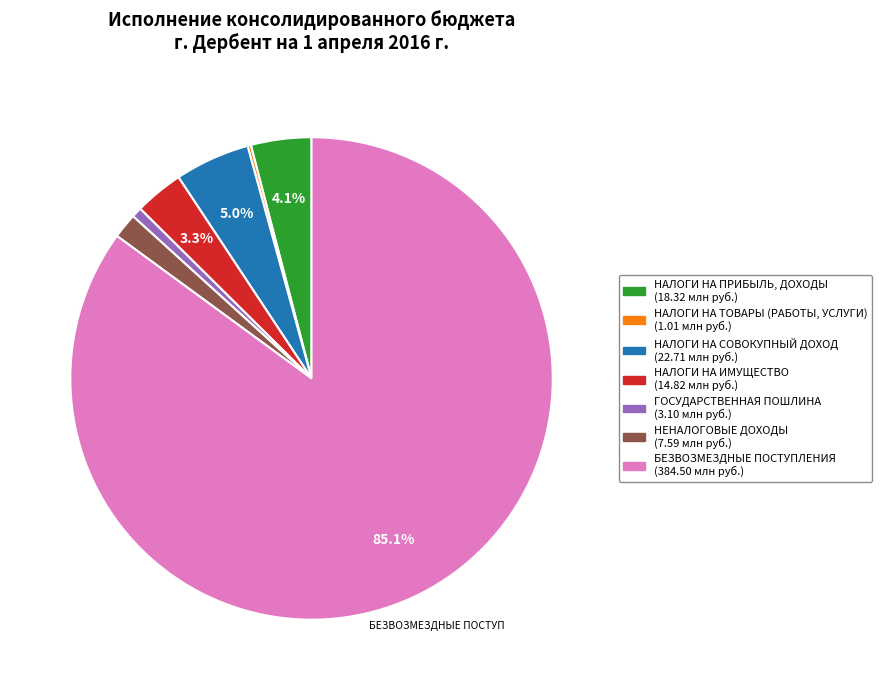

Does НАЛОГИ НА ИМУЩЕСТВО represent more than half of the total?

No